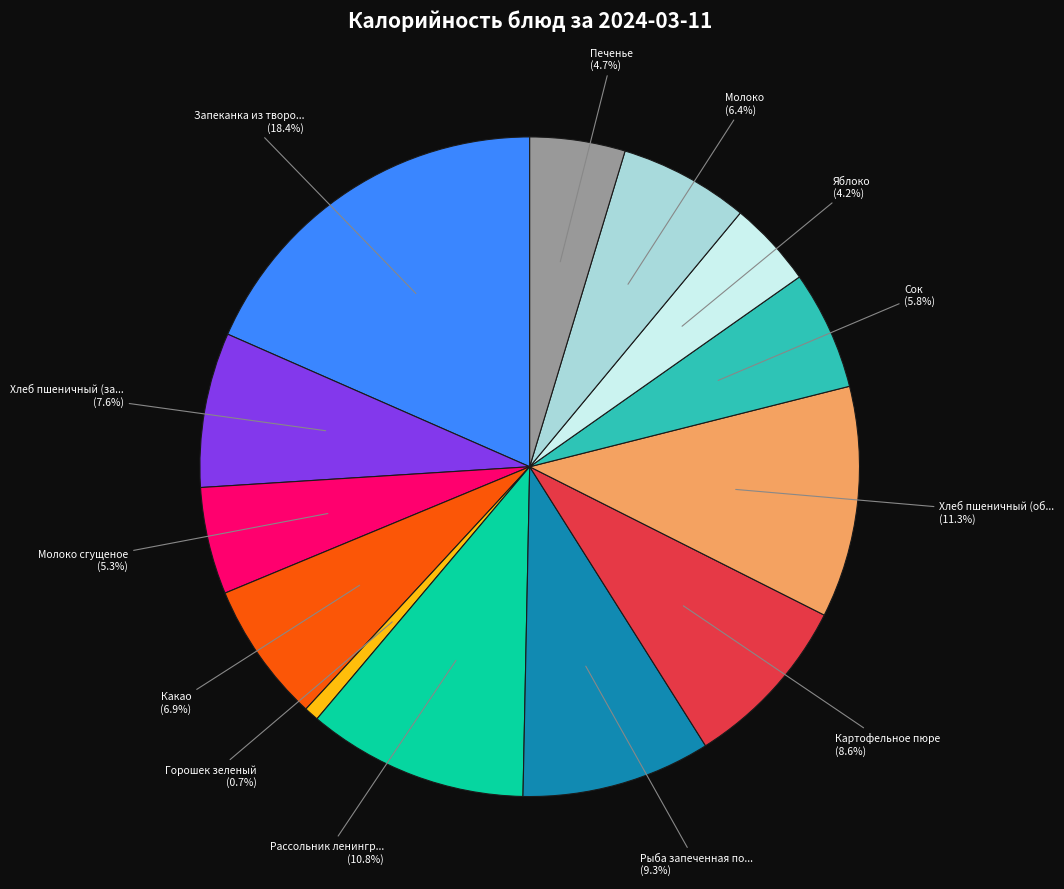

Is there any slice that represents more than half of the pie?

No